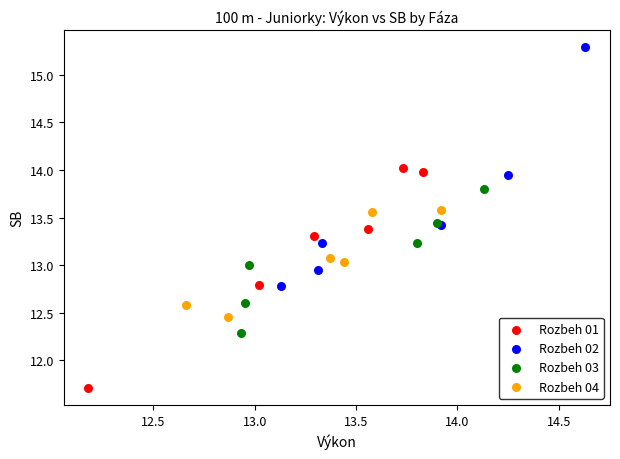

Which series reaches the maximum Y coordinate?

Rozbeh 02